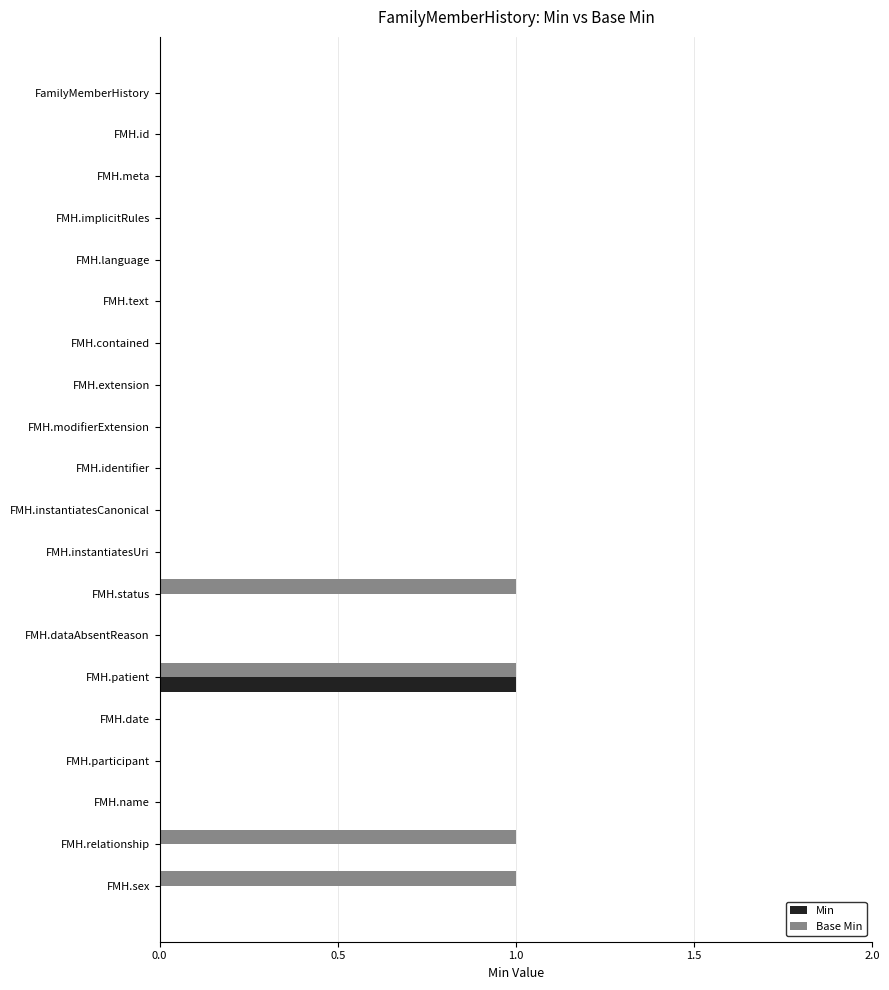

What is the highest value of the Base Min series?

1